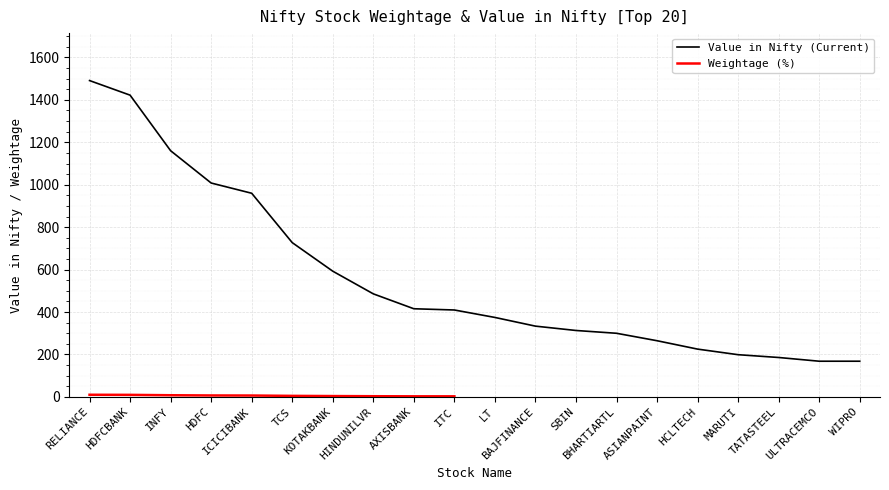

What position from the left is ITC?

10